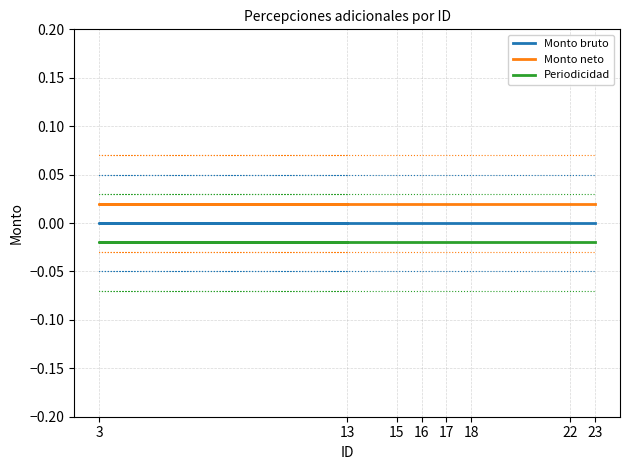

List the labels in order of Monto bruto value, smallest first.

13, 3, 15, 16, 17, 18, 22, 23